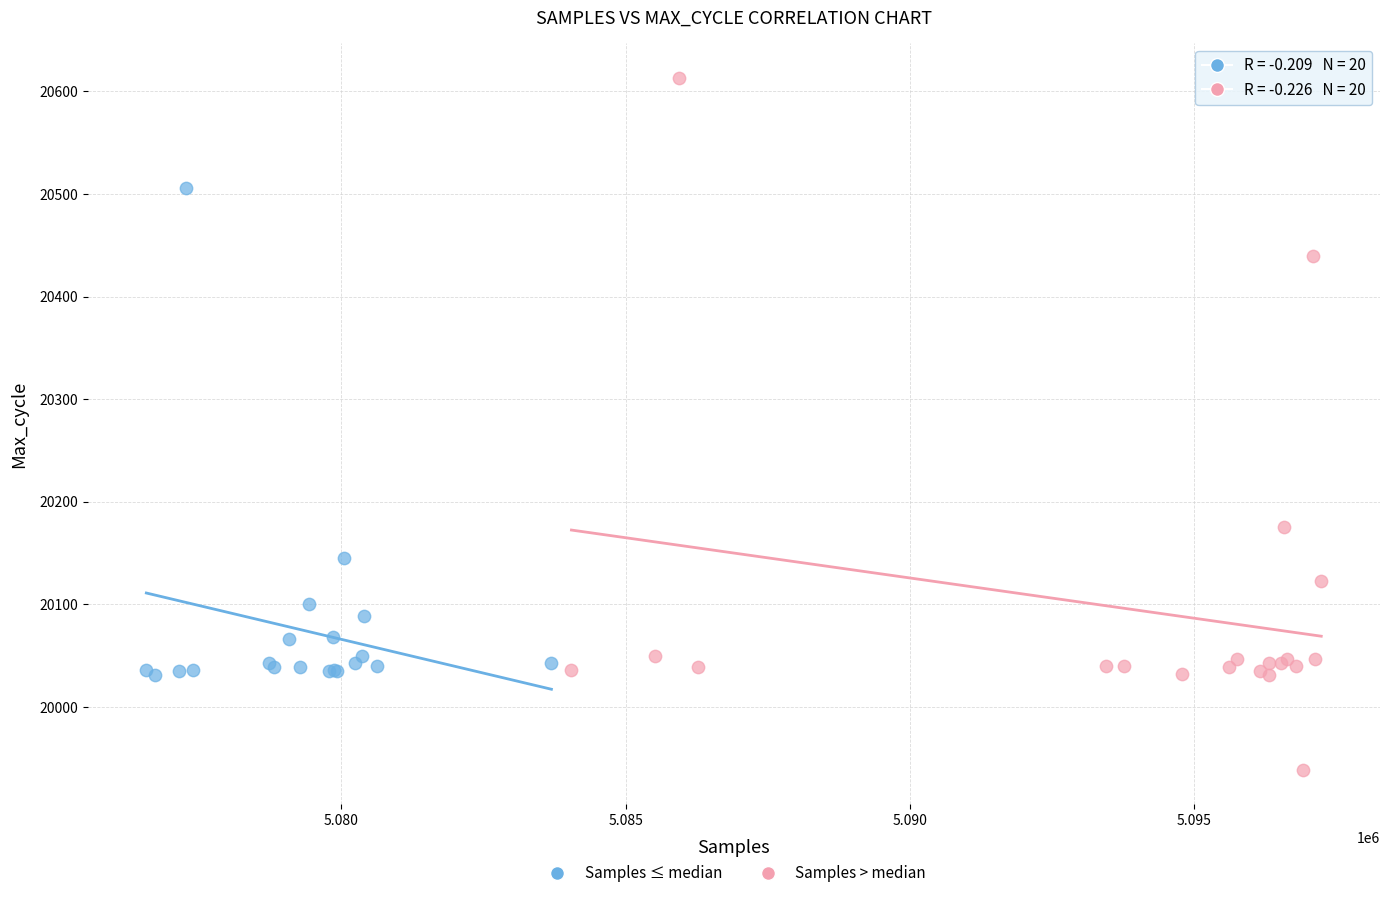

Which series contains the lowest Y value?

Samples > median